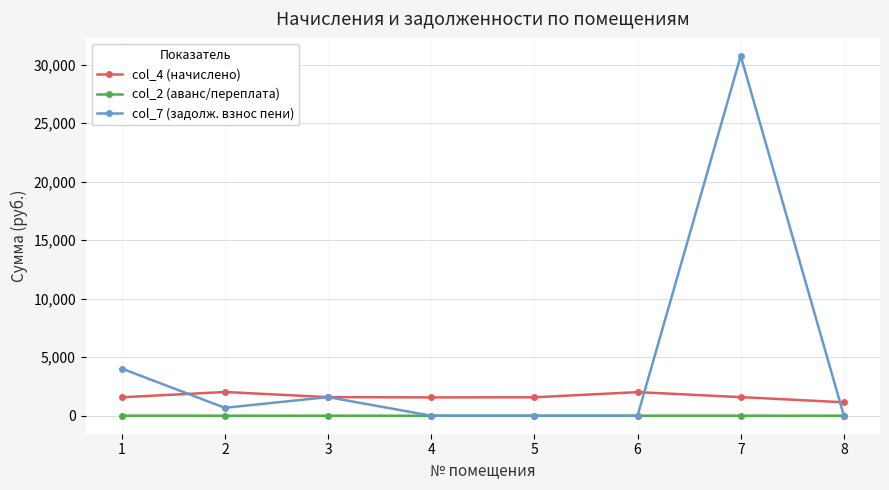

Which category has the highest value across all series?

7